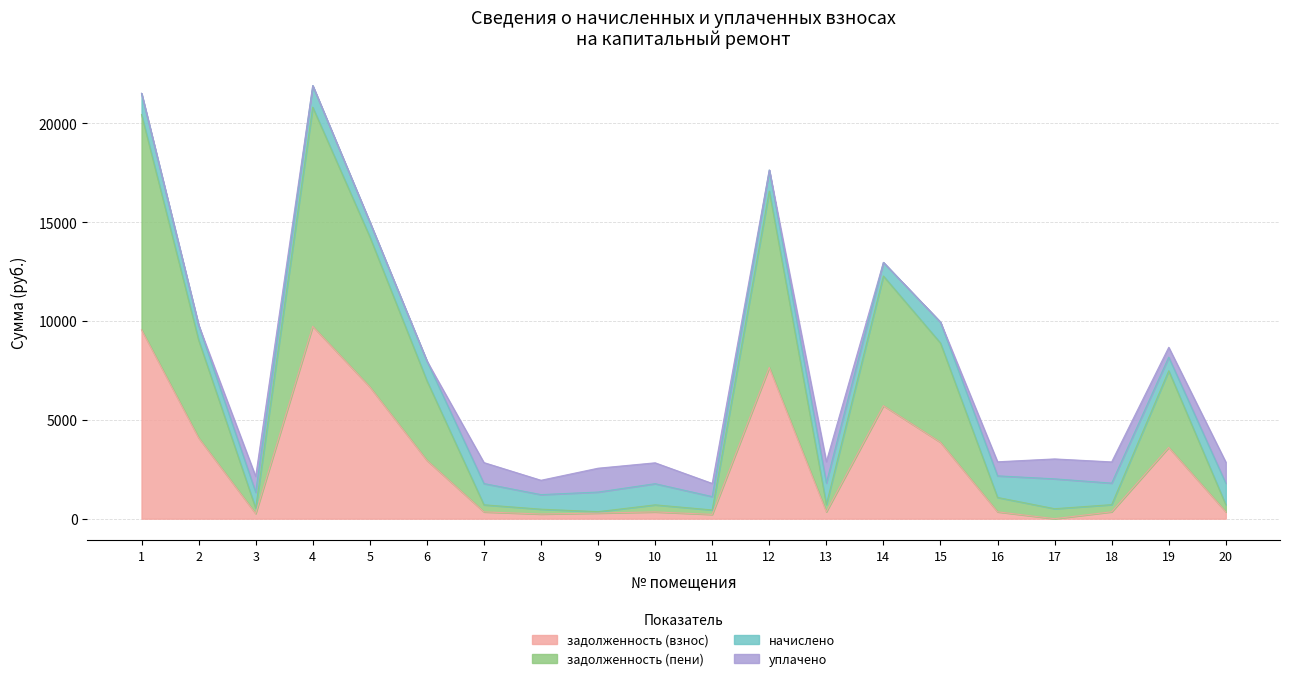

How many categories are shown in the chart?

20